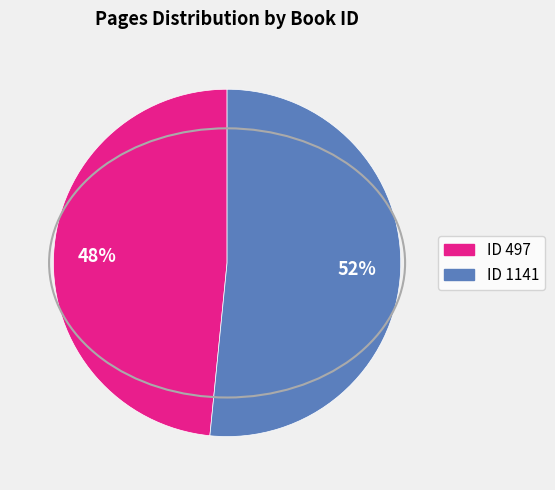

To the nearest percent, what is the average slice percentage?

50%